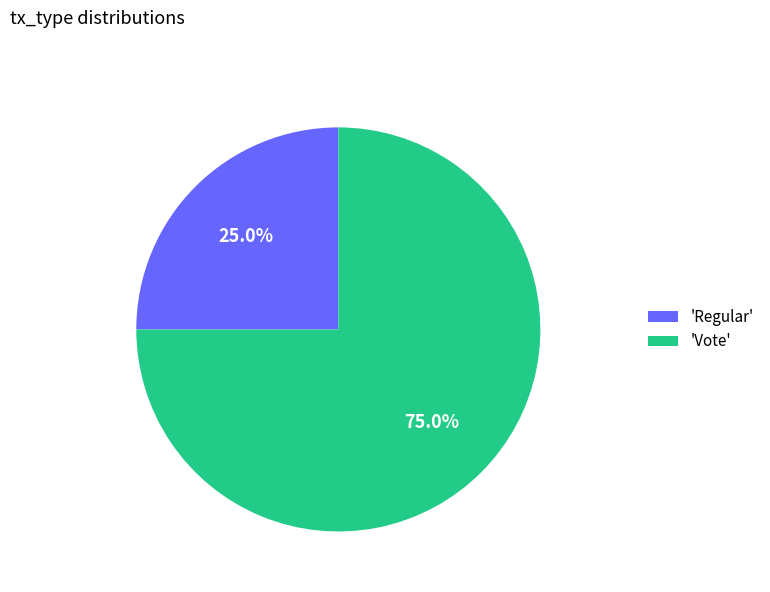

What is the majority slice?

'Vote'